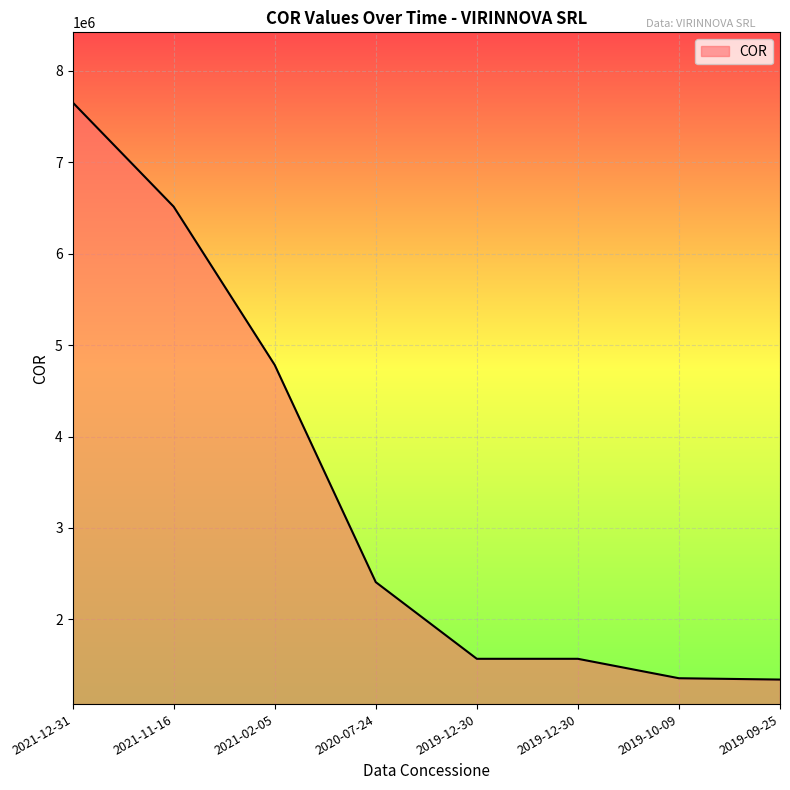

What is the difference between the maximum and minimum values?

6315677